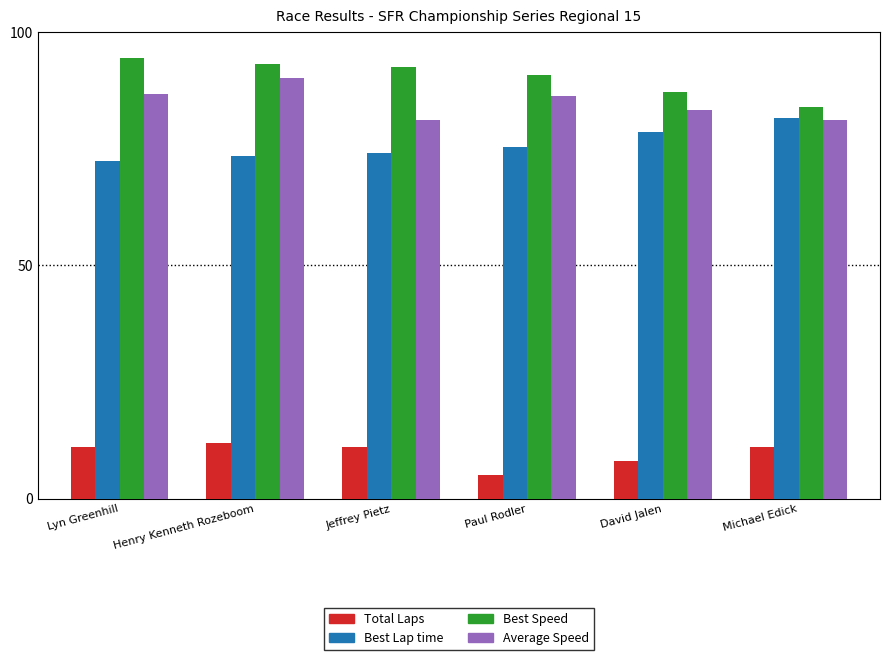

What is the difference between the highest and lowest values at Jeffrey Pietz?

81.5